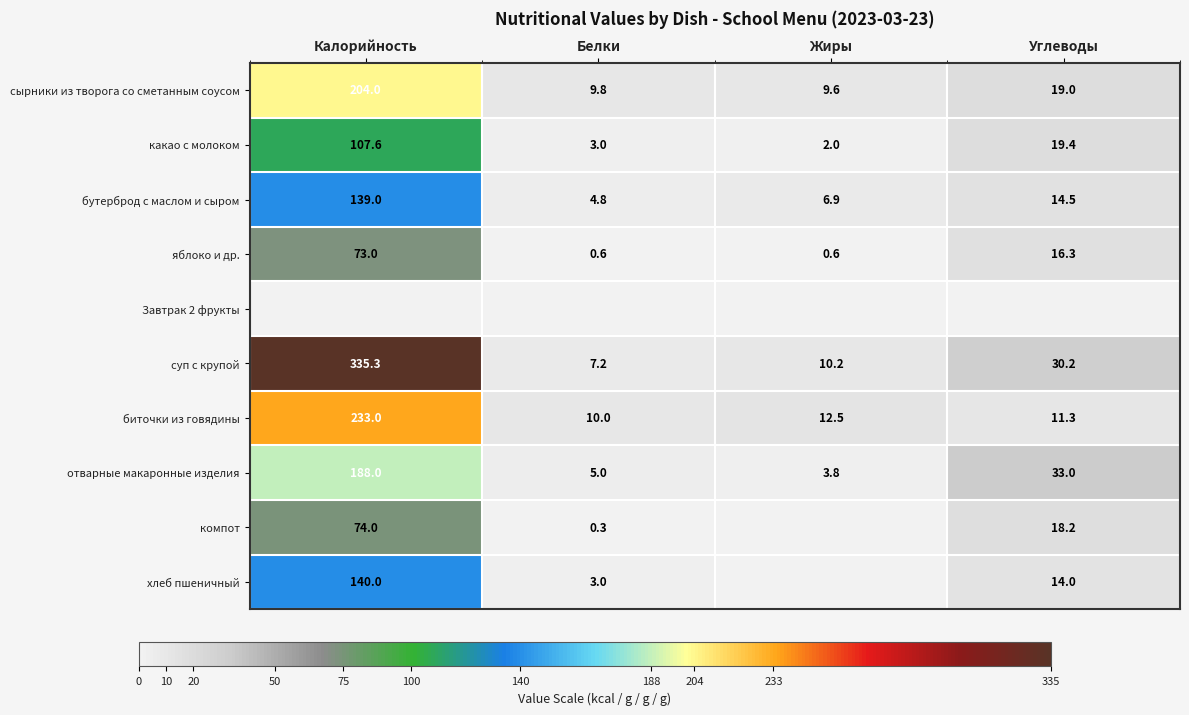

What is the sum of all какао с молоком values?

132.0